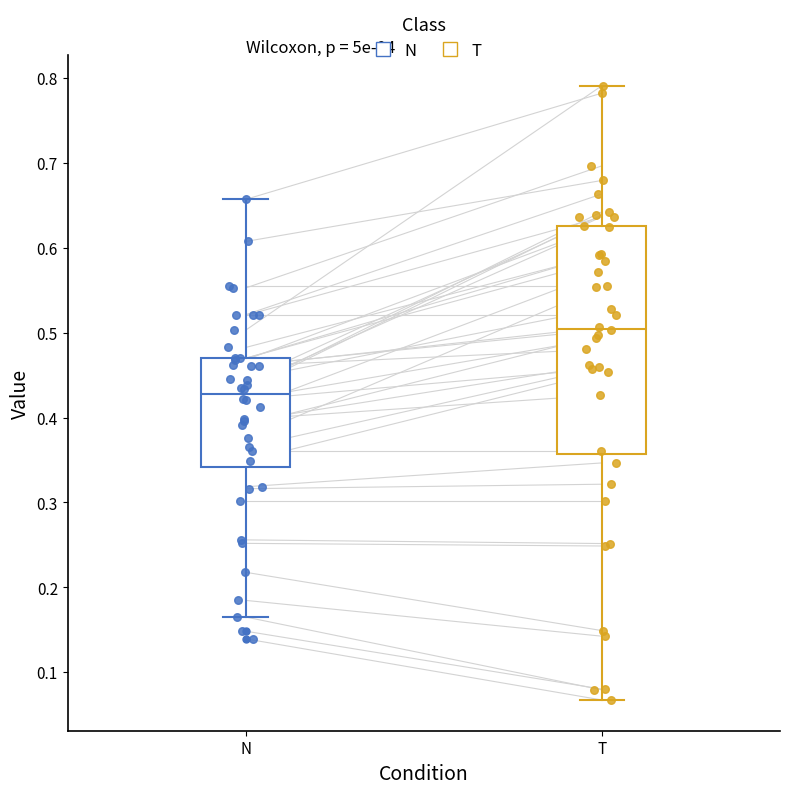

Which box is the tallest, from its lower edge to its upper edge?

T